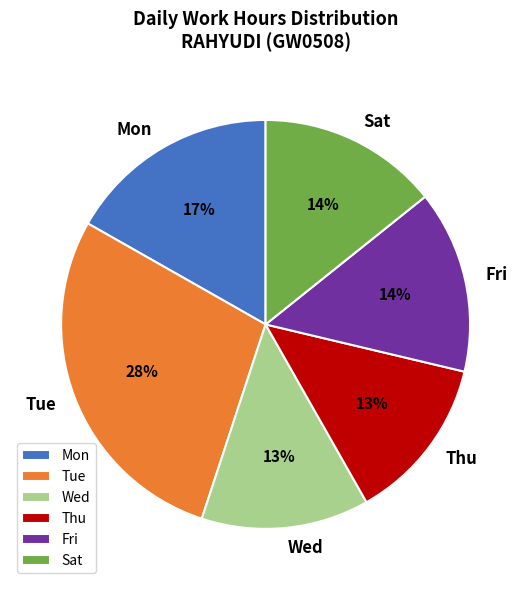

What percentage is the Thu slice, to the nearest percent?

13%